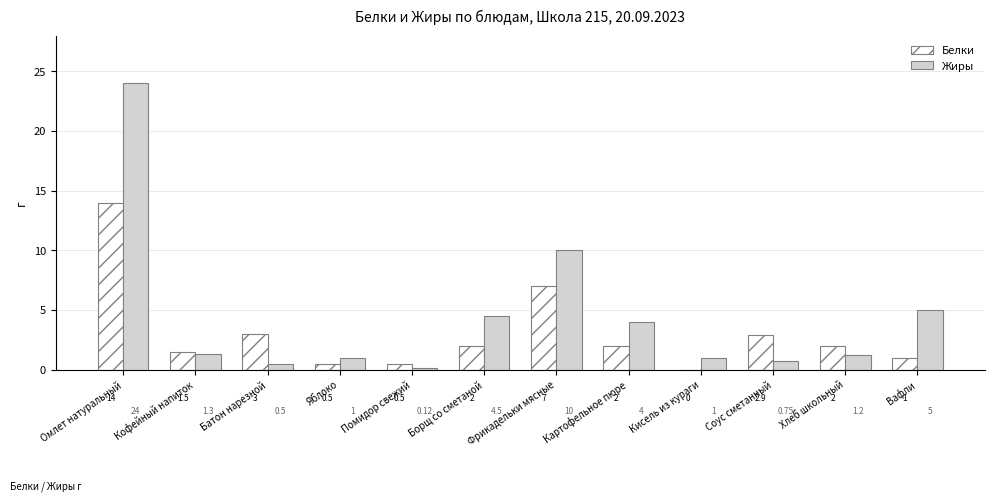

What is the total value across all series at Фрикадельки мясные?

17.0